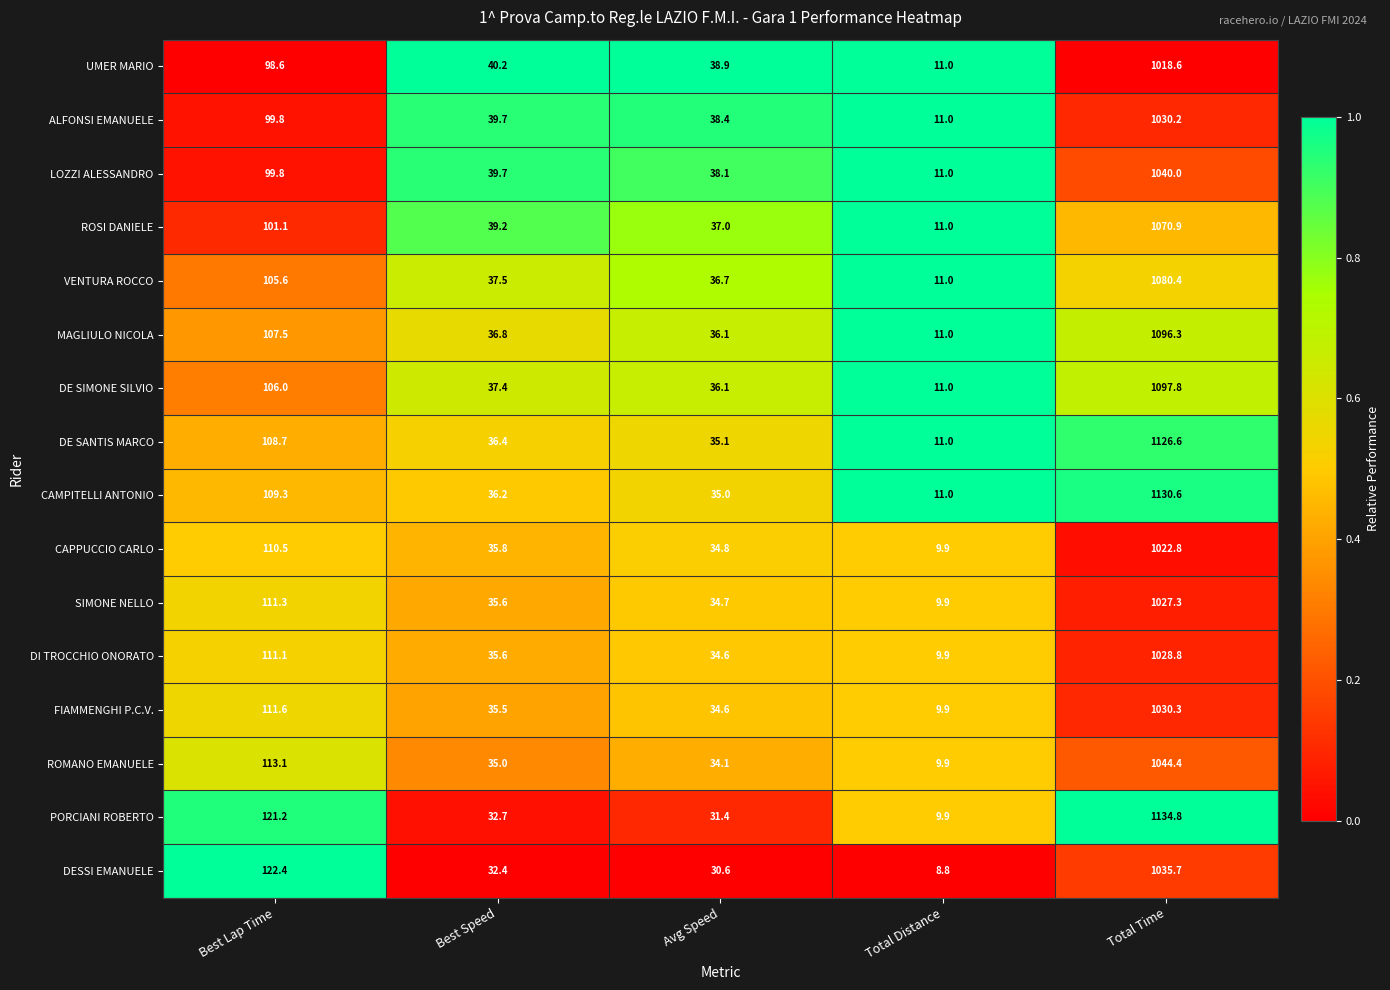

What is the total value across all series at Best Lap Time?

1737.6